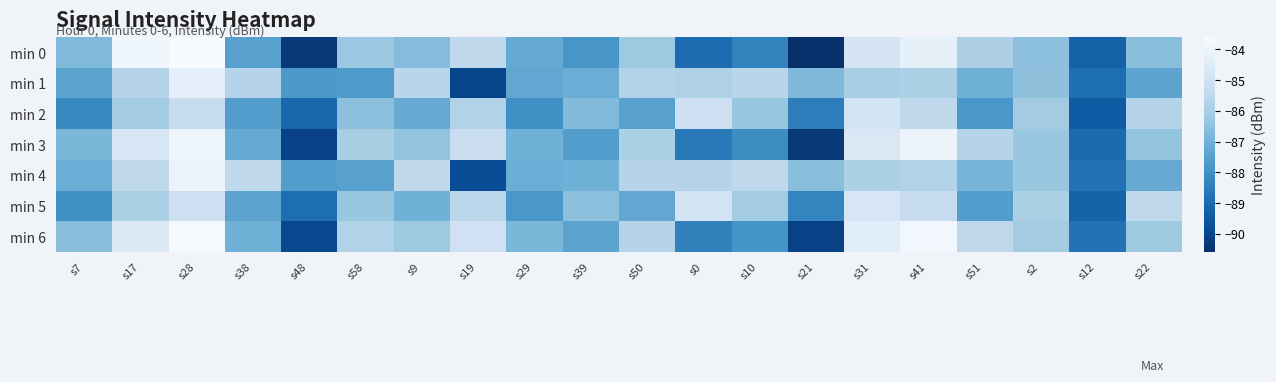

List the series in order of their peak value, highest first.

min 0, min 6, min 3, min 4, min 1, min 5, min 2